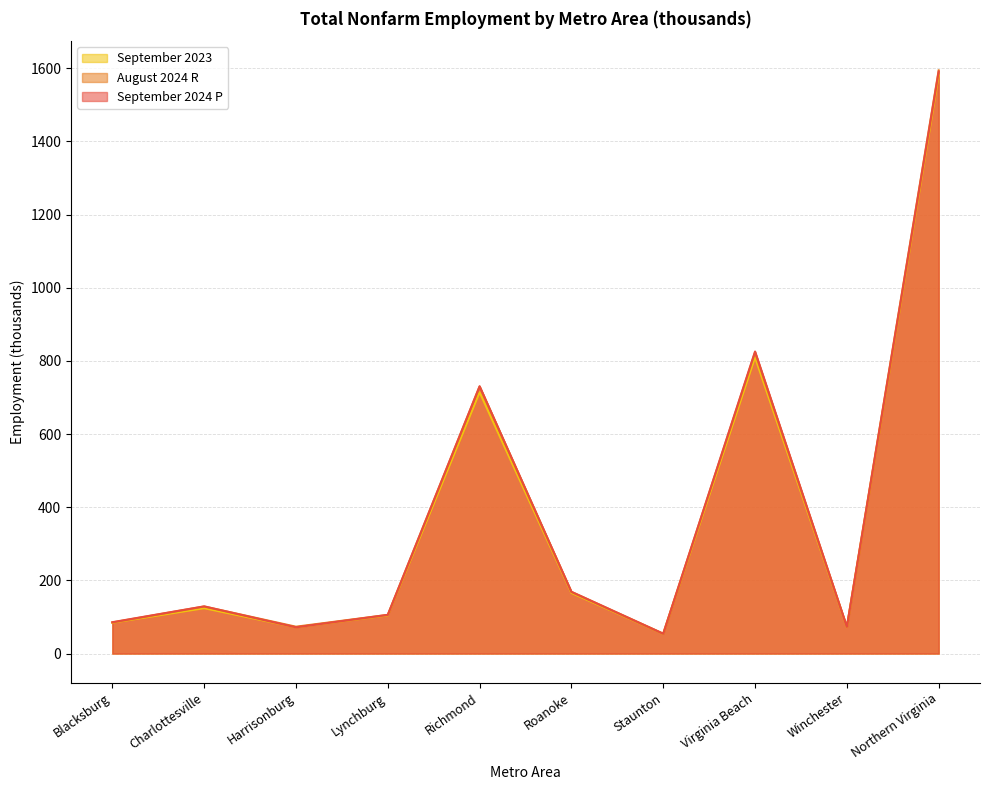

True or false: August 2024 R has a value of 35.5 at Winchester.

False